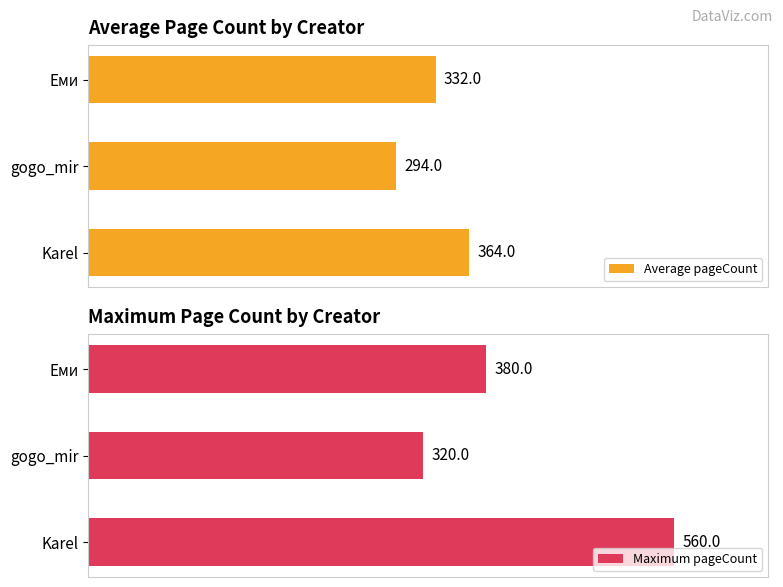

At which label is Average pageCount closest to 329?

Еми